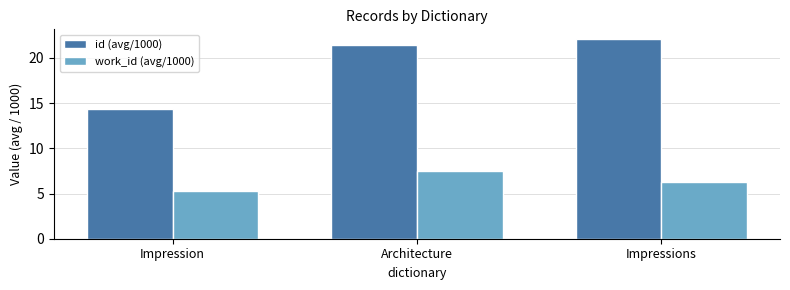

Is the value of work_id (avg/1000) at Impression greater than the value of id (avg/1000) at Architecture?

No